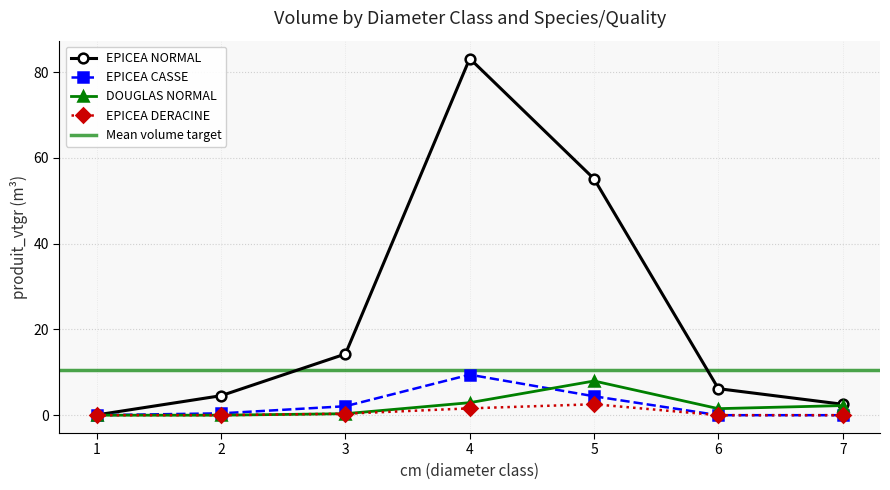

Reading left to right, list all the values displayed in this chart.

EPICEA NORMAL: 1=0.1	2=4.5	3=14.3	4=83.2	5=55.1	6=6.2	7=2.5
EPICEA CASSE: 1=0.0	2=0.4	3=2.1	4=9.4	5=4.4	6=0.0	7=0.0
DOUGLAS NORMAL: 1=0.0	2=0.0	3=0.3	4=2.9	5=8.0	6=1.5	7=2.2
EPICEA DERACINE: 1=0.0	2=0.0	3=0.3	4=1.6	5=2.6	6=0.0	7=0.0